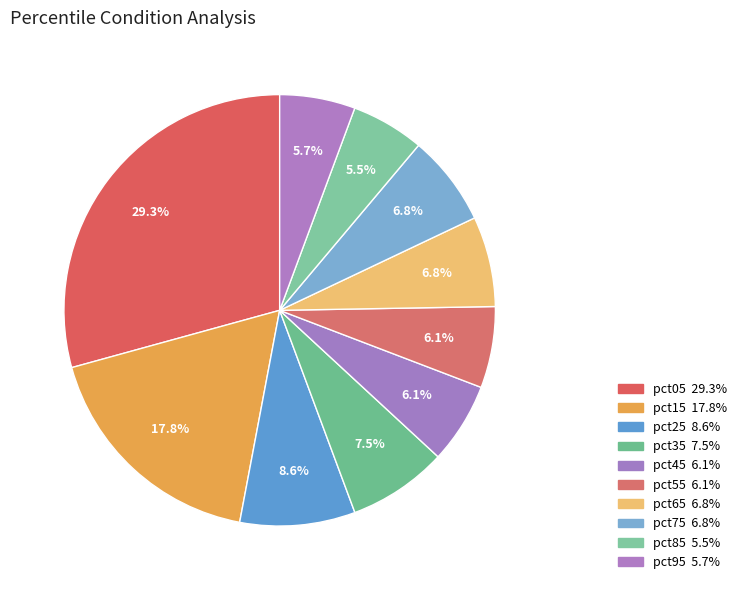

To the nearest percent, what is the average slice percentage?

10%